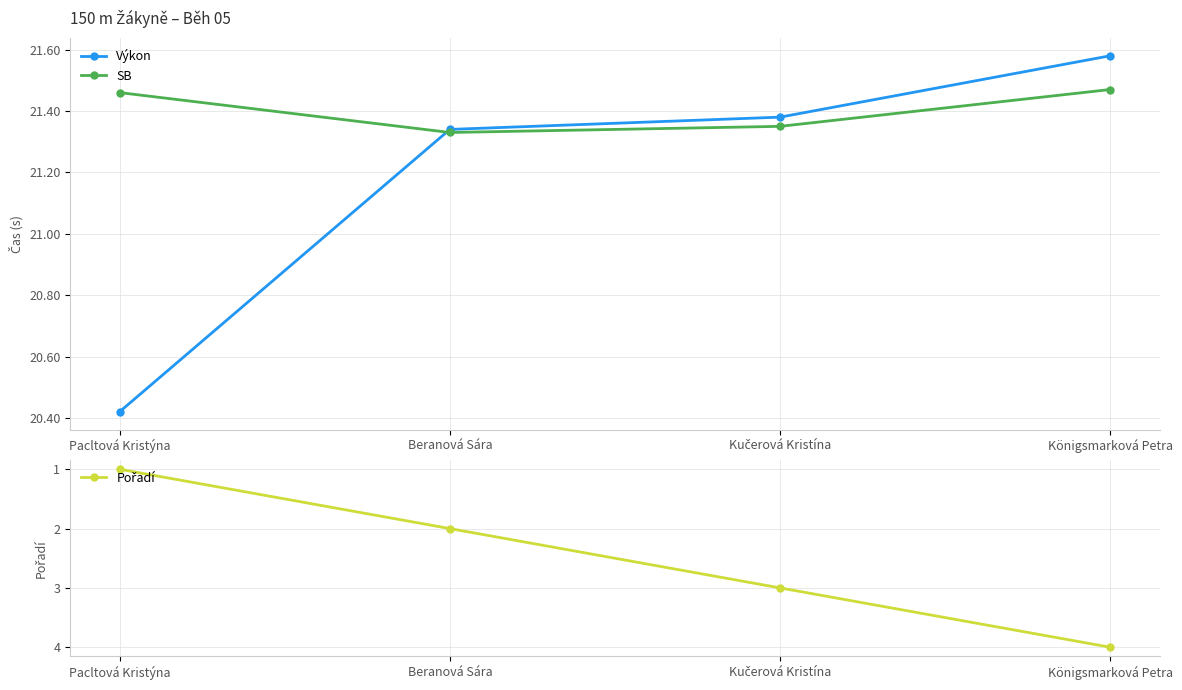

Reading left to right, transcribe all the data shown in this chart.

Výkon: Pacltová Kristýna=20.4	Beranová Sára=21.3	Kučerová Kristína=21.4	Königsmarková Petra=21.6
SB: Pacltová Kristýna=21.5	Beranová Sára=21.3	Kučerová Kristína=21.4	Königsmarková Petra=21.5
Pořadí: Pacltová Kristýna=1.0	Beranová Sára=2.0	Kučerová Kristína=3.0	Königsmarková Petra=4.0